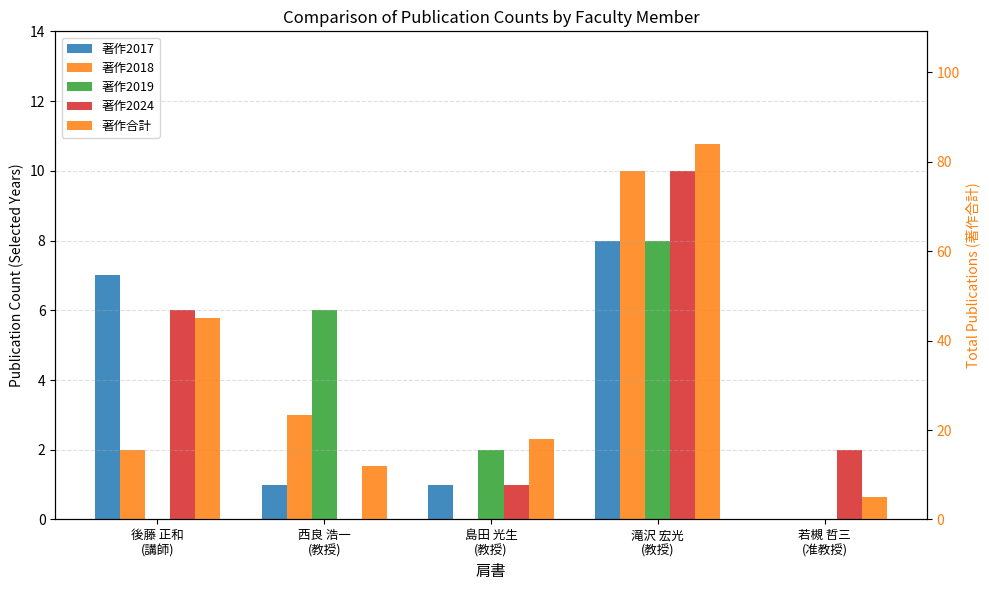

What is the sum of the 著作2019 values at 島田 光生
(教授) and 西良 浩一
(教授)?

8